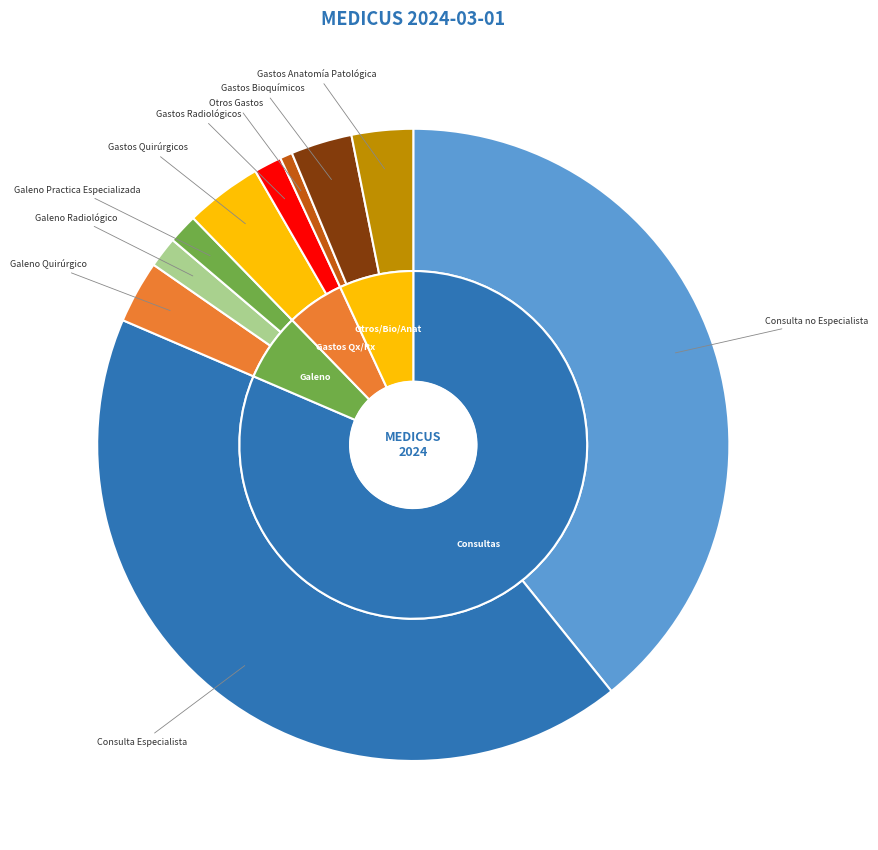

Is there any slice that represents more than half of the pie?

No